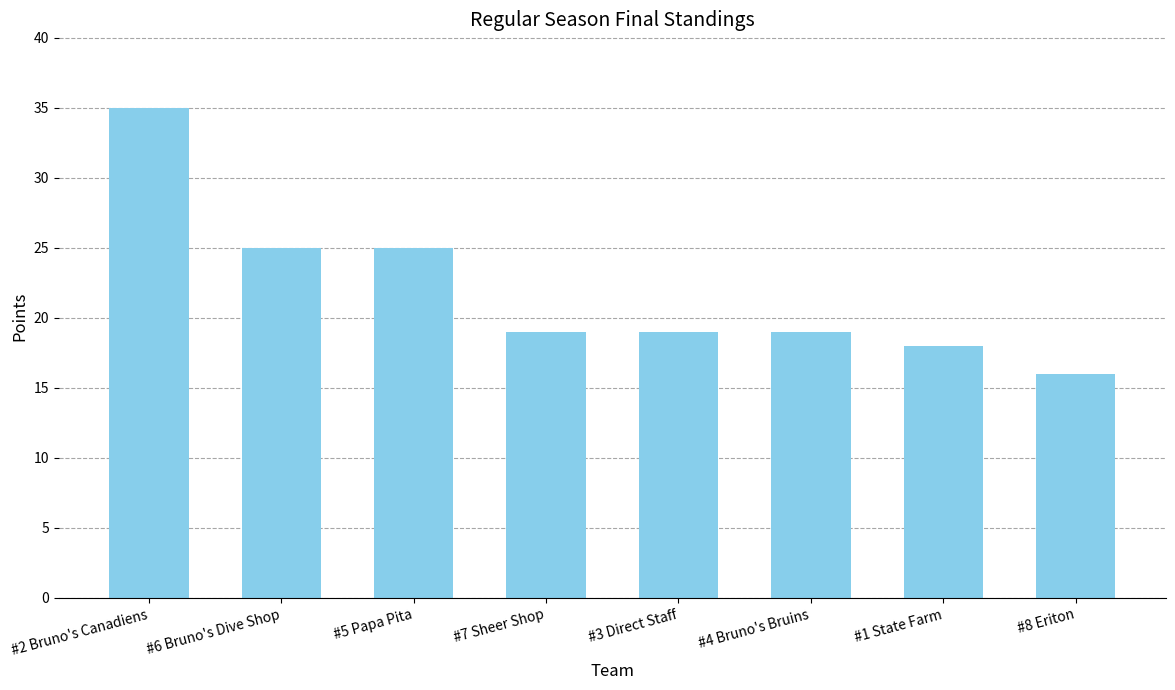

What is the ratio of the value at #4 Bruno's Bruins to the value at #8 Eriton?

1.2